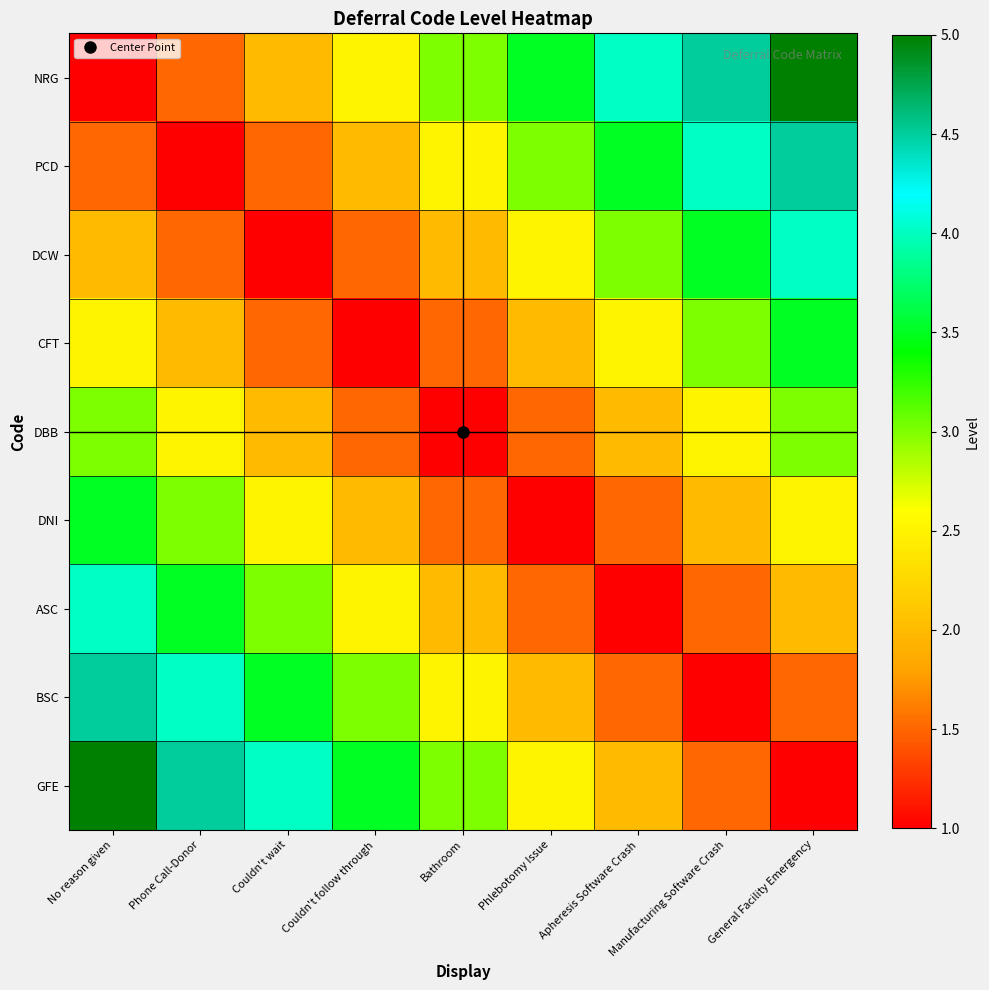

Reading right to left, what are all the values shown in this chart?

NRG: General Facility Emergency=5.0	Manufacturing Software Crash=4.5	Apheresis Software Crash=4.0	Phlebotomy Issue=3.5	Bathroom=3.0	Couldn't follow through=2.5	Couldn't wait=2.0	Phone Call-Donor=1.5	No reason given=1.0
PCD: General Facility Emergency=4.5	Manufacturing Software Crash=4.0	Apheresis Software Crash=3.5	Phlebotomy Issue=3.0	Bathroom=2.5	Couldn't follow through=2.0	Couldn't wait=1.5	Phone Call-Donor=1.0	No reason given=1.5
DCW: General Facility Emergency=4.0	Manufacturing Software Crash=3.5	Apheresis Software Crash=3.0	Phlebotomy Issue=2.5	Bathroom=2.0	Couldn't follow through=1.5	Couldn't wait=1.0	Phone Call-Donor=1.5	No reason given=2.0
CFT: General Facility Emergency=3.5	Manufacturing Software Crash=3.0	Apheresis Software Crash=2.5	Phlebotomy Issue=2.0	Bathroom=1.5	Couldn't follow through=1.0	Couldn't wait=1.5	Phone Call-Donor=2.0	No reason given=2.5
DBB: General Facility Emergency=3.0	Manufacturing Software Crash=2.5	Apheresis Software Crash=2.0	Phlebotomy Issue=1.5	Bathroom=1.0	Couldn't follow through=1.5	Couldn't wait=2.0	Phone Call-Donor=2.5	No reason given=3.0
DNI: General Facility Emergency=2.5	Manufacturing Software Crash=2.0	Apheresis Software Crash=1.5	Phlebotomy Issue=1.0	Bathroom=1.5	Couldn't follow through=2.0	Couldn't wait=2.5	Phone Call-Donor=3.0	No reason given=3.5
ASC: General Facility Emergency=2.0	Manufacturing Software Crash=1.5	Apheresis Software Crash=1.0	Phlebotomy Issue=1.5	Bathroom=2.0	Couldn't follow through=2.5	Couldn't wait=3.0	Phone Call-Donor=3.5	No reason given=4.0
BSC: General Facility Emergency=1.5	Manufacturing Software Crash=1.0	Apheresis Software Crash=1.5	Phlebotomy Issue=2.0	Bathroom=2.5	Couldn't follow through=3.0	Couldn't wait=3.5	Phone Call-Donor=4.0	No reason given=4.5
GFE: General Facility Emergency=1.0	Manufacturing Software Crash=1.5	Apheresis Software Crash=2.0	Phlebotomy Issue=2.5	Bathroom=3.0	Couldn't follow through=3.5	Couldn't wait=4.0	Phone Call-Donor=4.5	No reason given=5.0